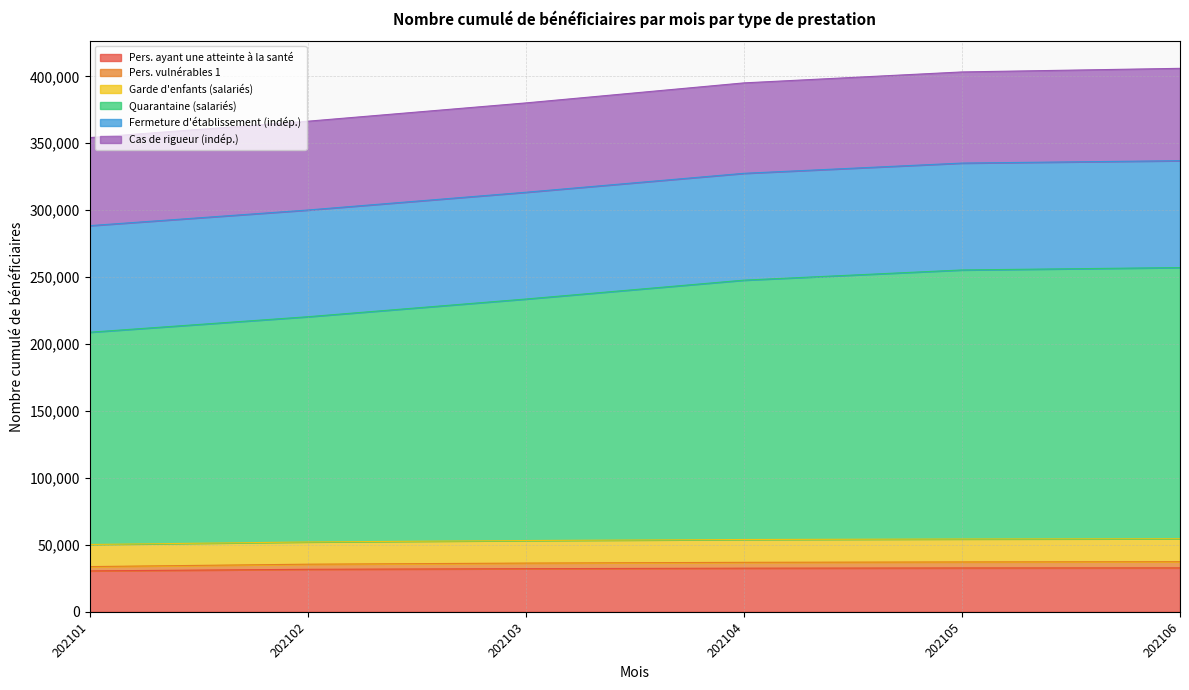

At which label is allocation garde enfants salaries closest to 233010?

202103